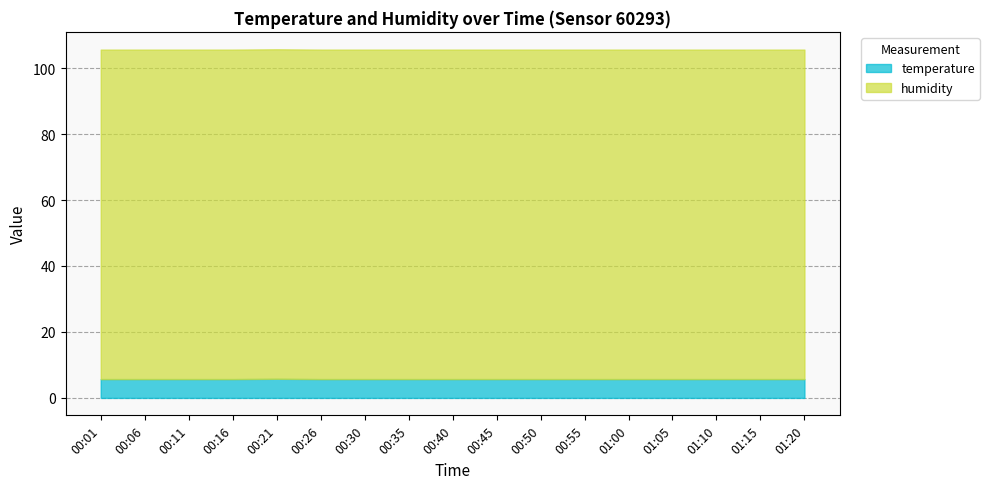

Rank the categories by temperature value from highest to lowest.

00:21, 00:01, 00:06, 00:11, 00:16, 00:26, 00:30, 00:35, 00:40, 00:45, 00:50, 00:55, 01:00, 01:05, 01:10, 01:15, 01:20